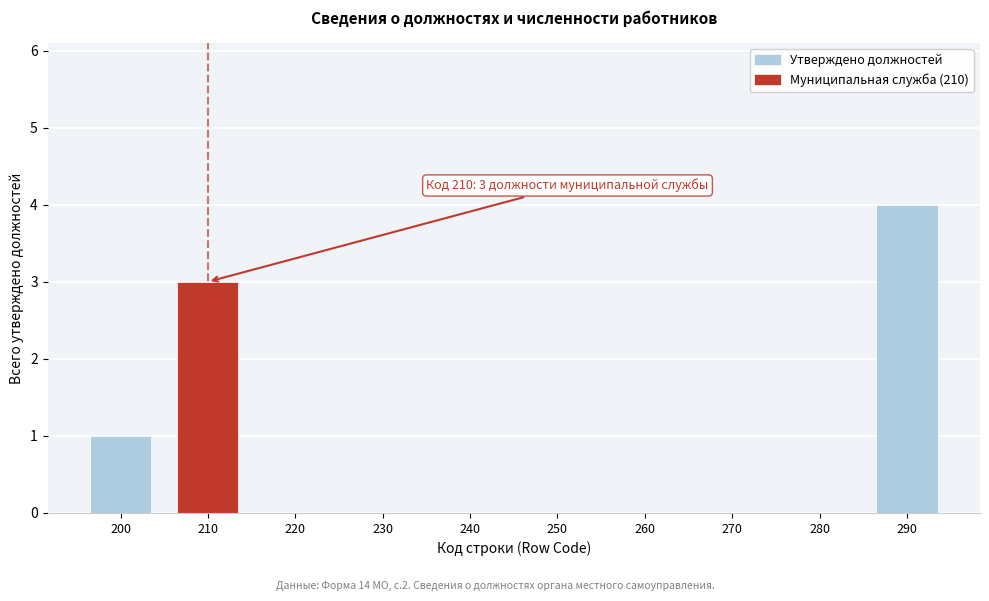

Reading right to left, transcribe all the data shown in this chart.

290=4	280=0	270=0	260=0	250=0	240=0	230=0	220=0	210=3	200=1